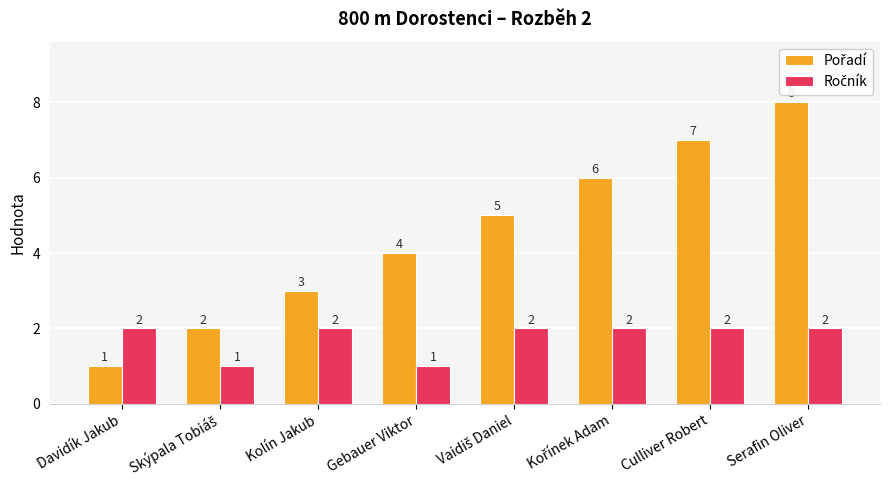

What position from the left is Gebauer Viktor?

4